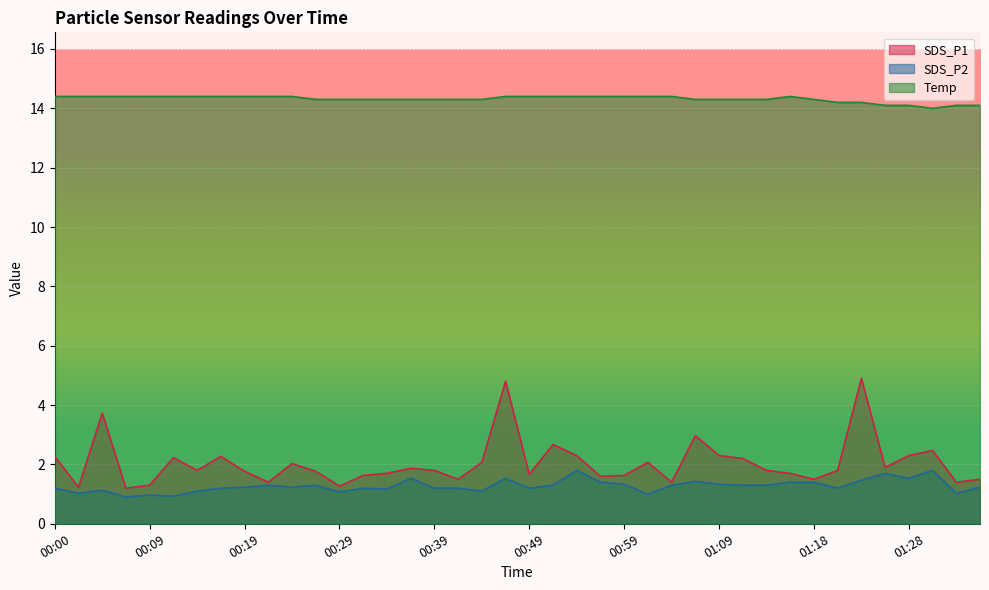

At which category does SDS_P1 reach its first local valley?

00:02